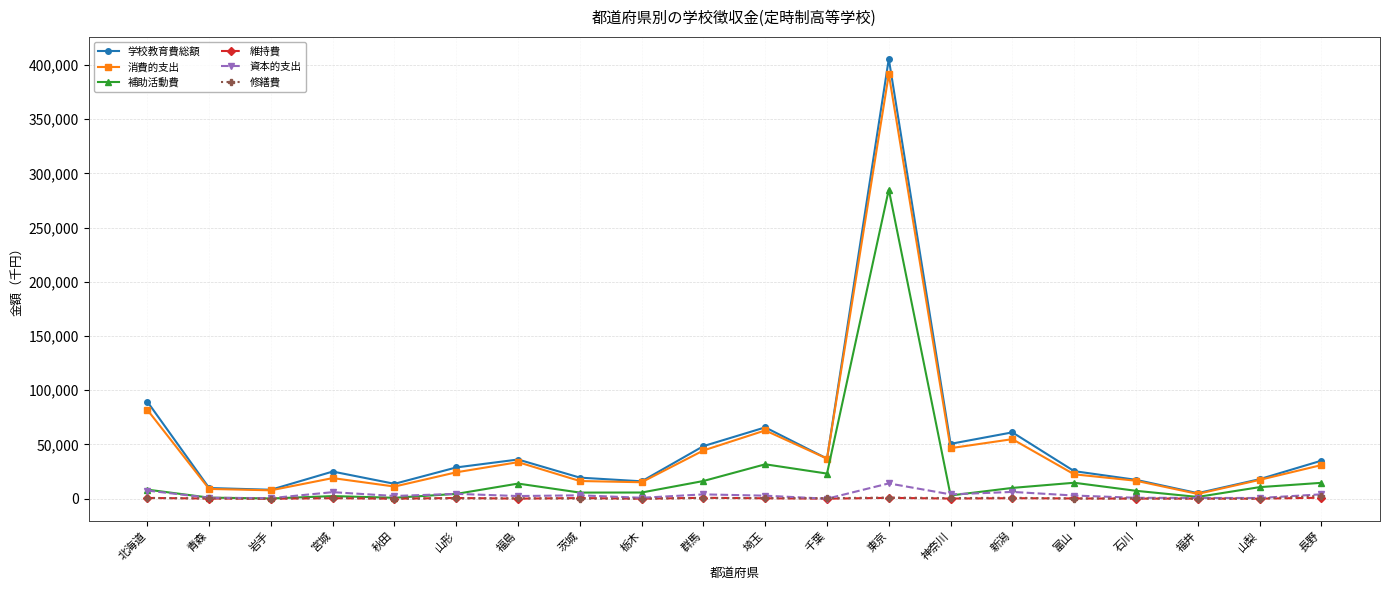

The value of 修繕費 at 栃木 is 50. True or false?

True